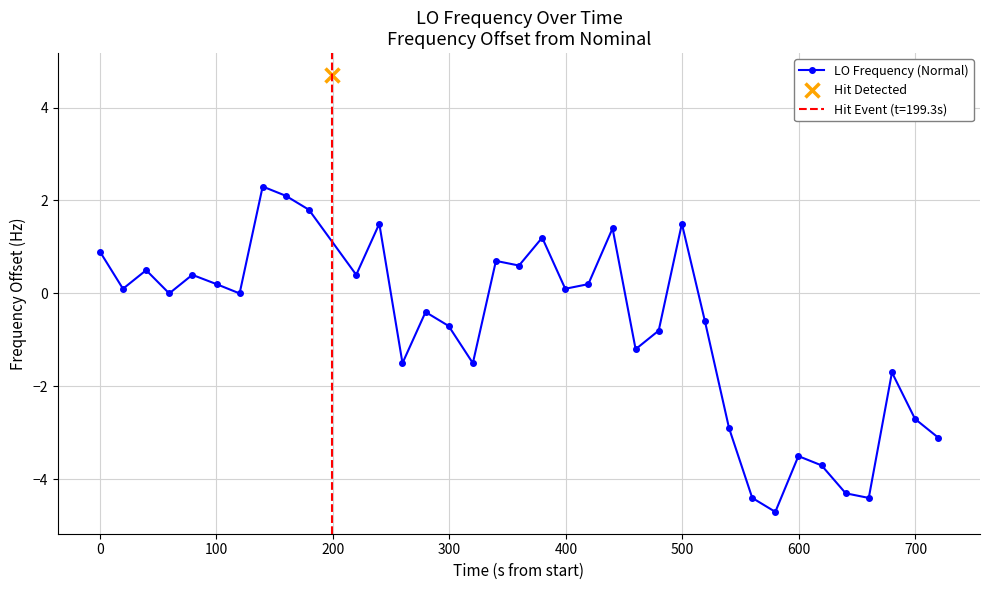

How many interior local valleys (lower than both neighbors) does the data have?

11